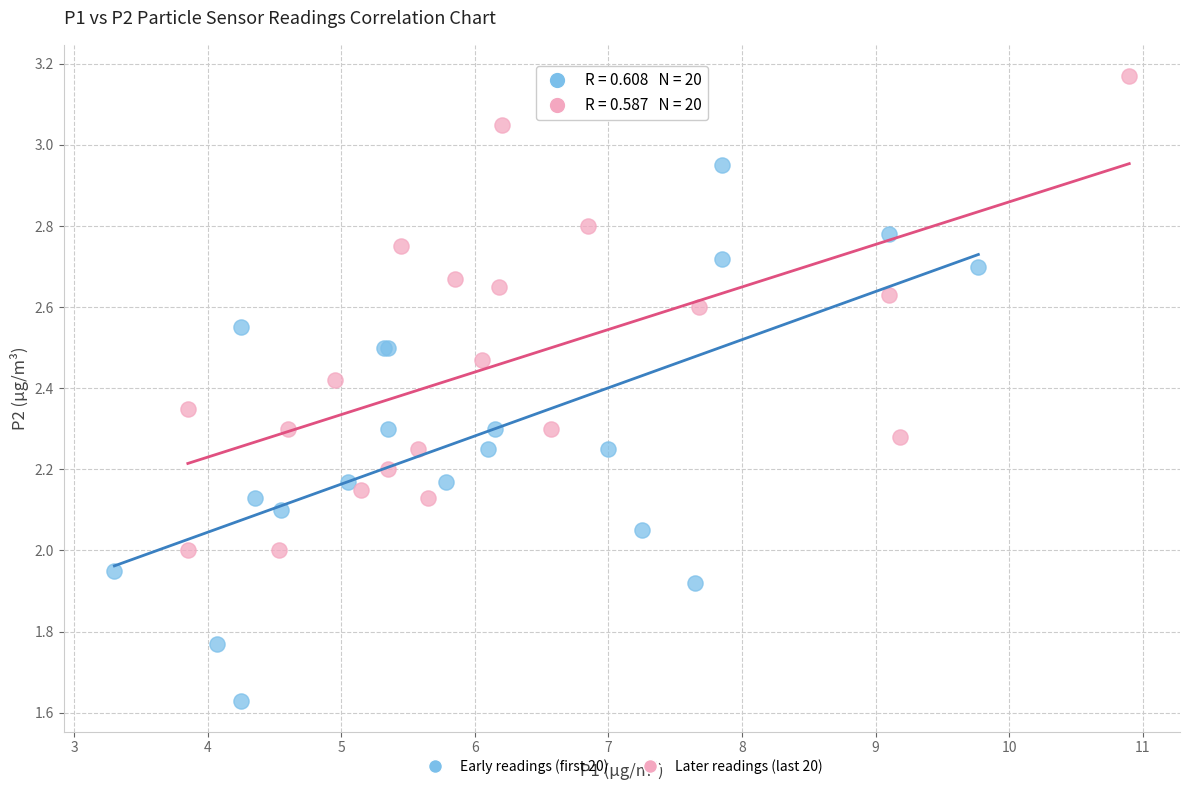

Which series has the widest spread of Y values?

Early readings (first 20)